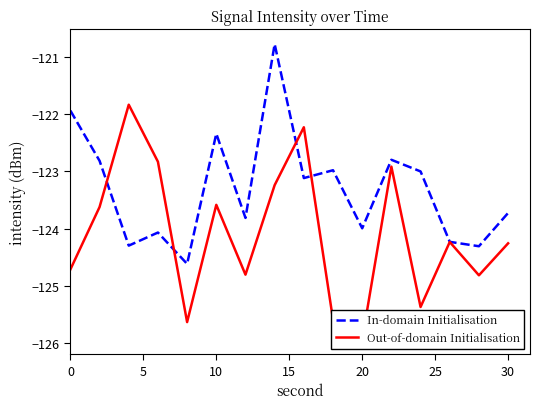

Reading left to right, list all the values displayed in this chart.

In-domain Initialisation: -121.9	-122.8	-124.3	-124.1	-124.6	-122.3	-123.8	-120.8	-123.1	-123.0	-124.0	-122.8	-123.0	-124.2	-124.3	-123.7
Out-of-domain Initialisation: -124.7	-123.6	-121.8	-122.8	-125.6	-123.6	-124.8	-123.2	-122.2	-125.6	-125.9	-122.9	-125.4	-124.2	-124.8	-124.3